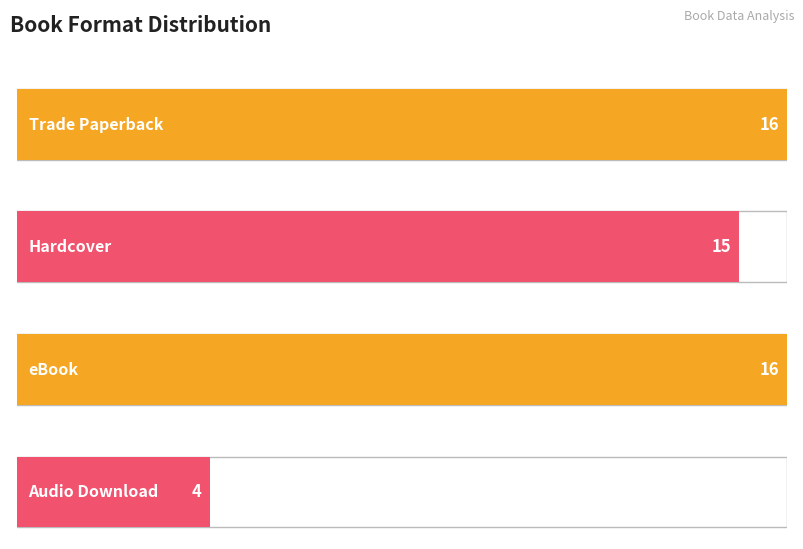

Reading left to right, list all the values displayed in this chart.

Trade Paperback=16	Hardcover=15	eBook=16	Audio Download=4